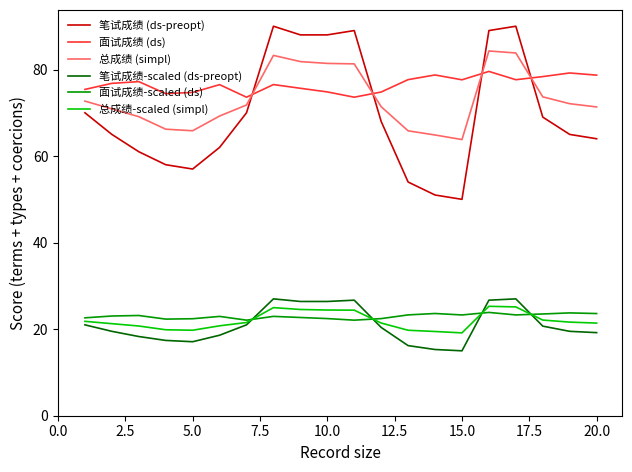

What is the greatest value displayed?

90.0